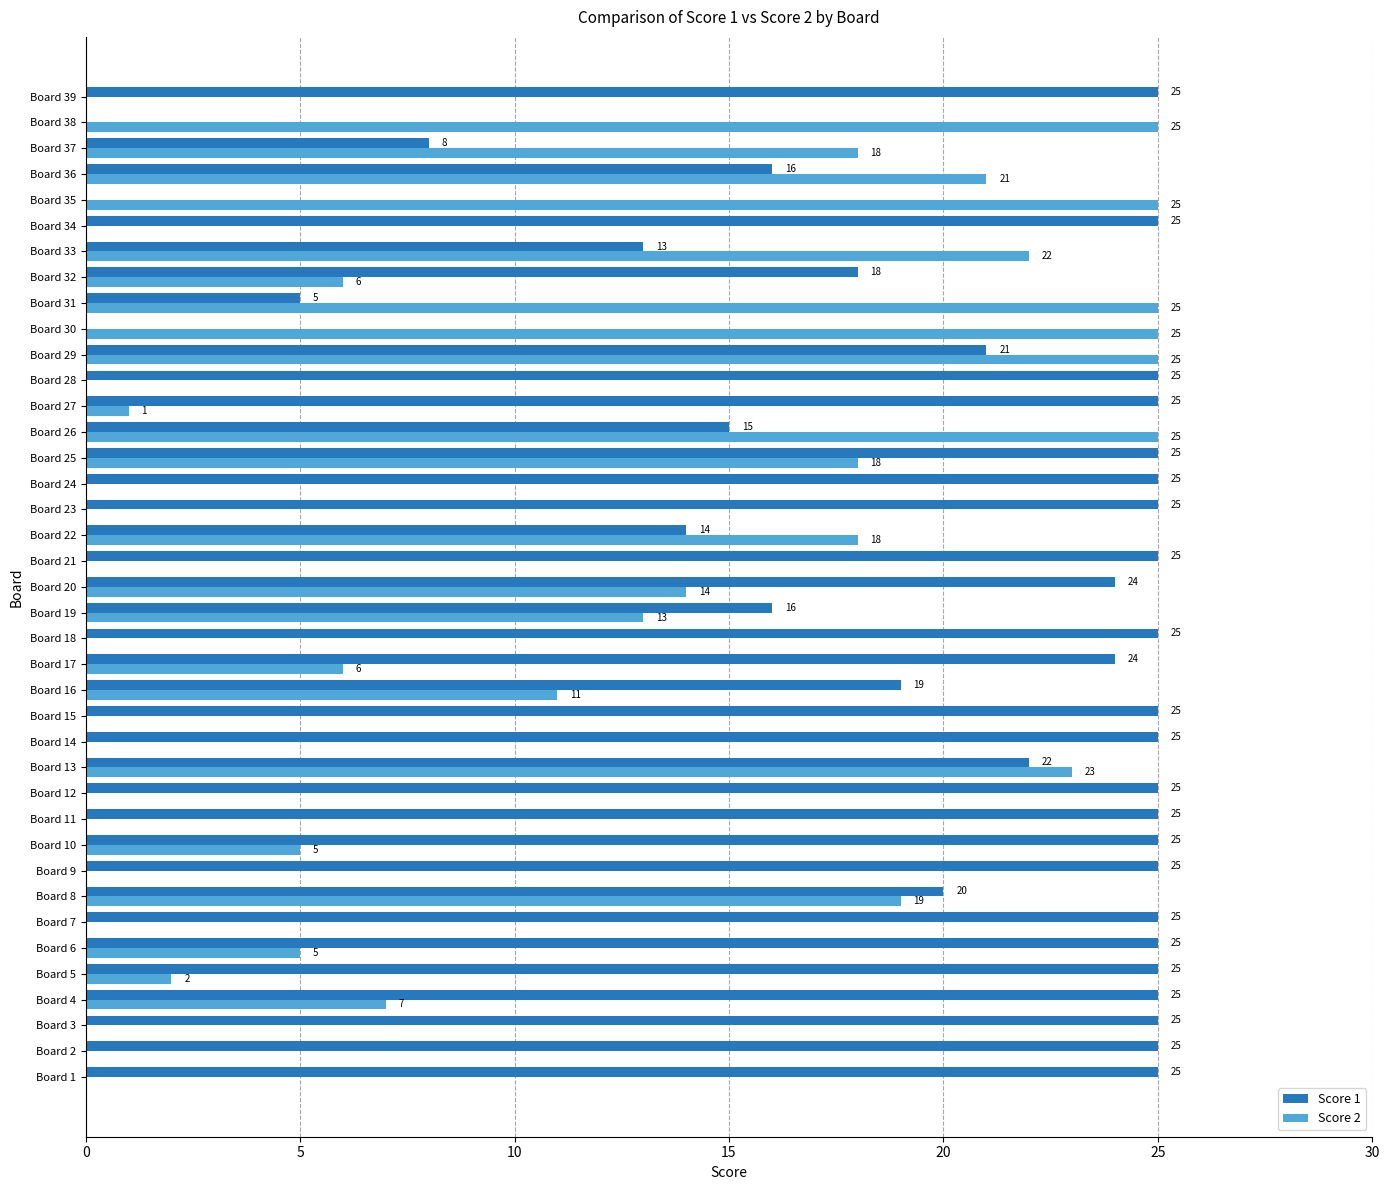

Between Board 5 and Board 32, which series saw the biggest shift?

Score 1